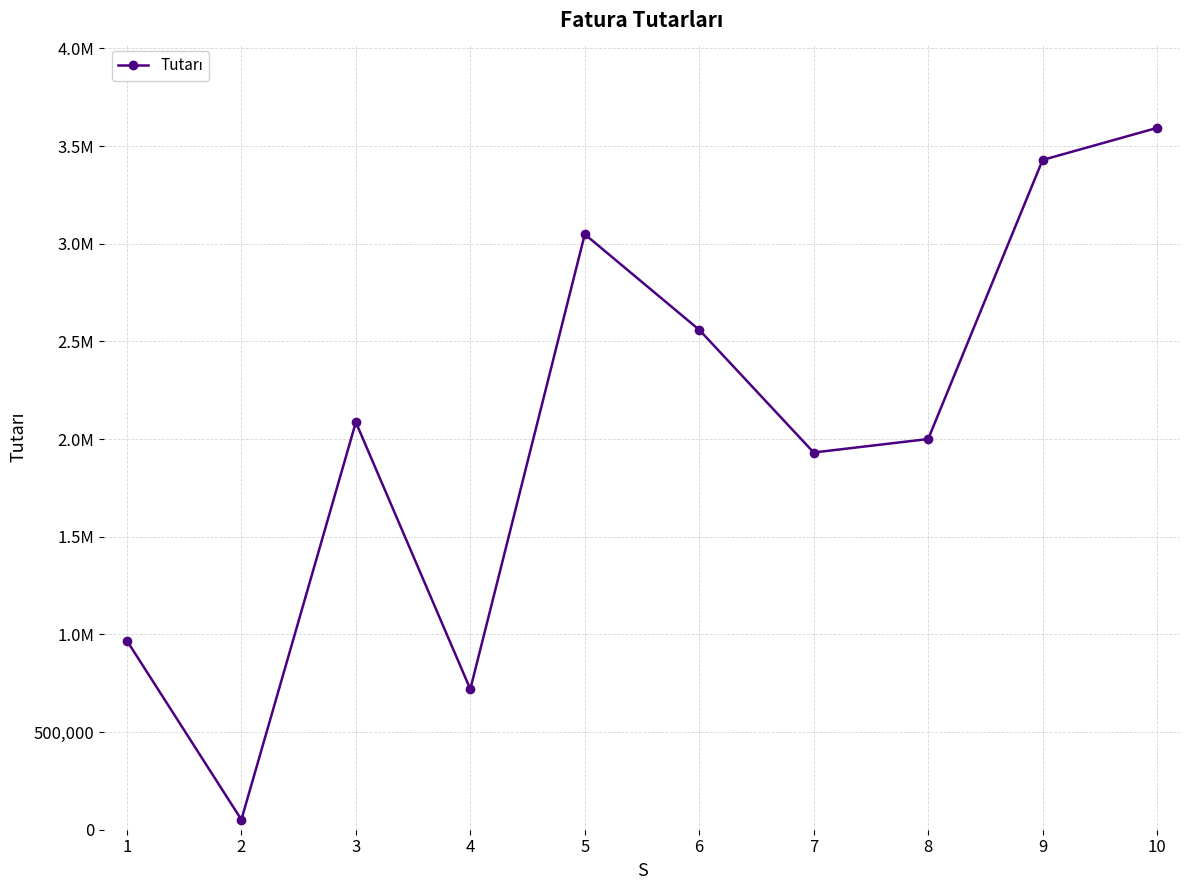

At which category does the data reach its first local valley?

2